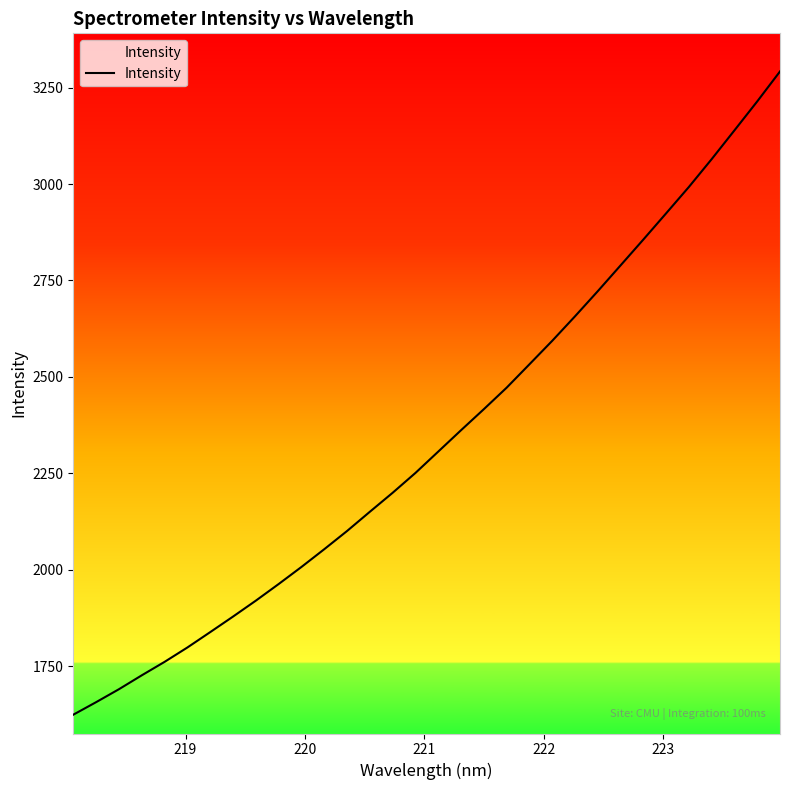

What is the average value?

2342.3